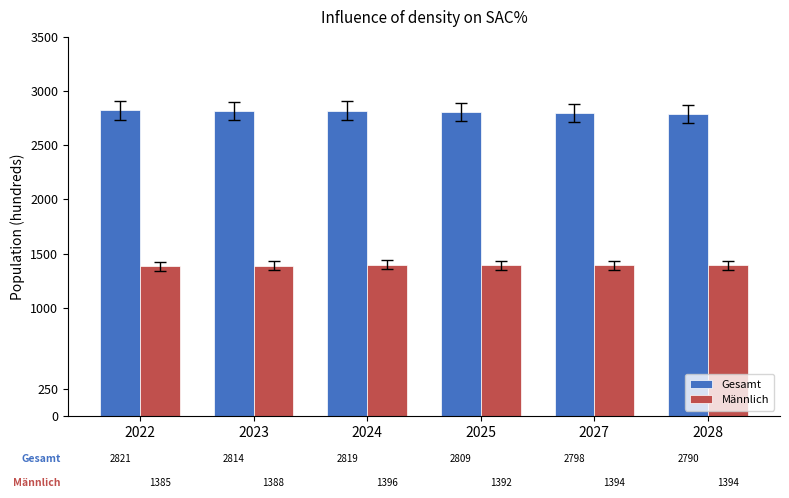

At which label is Männlich closest to 1390?

2023